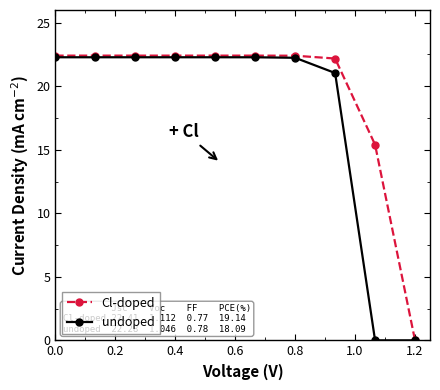

List the series in order of their overall mean, highest first.

Cl-doped, undoped